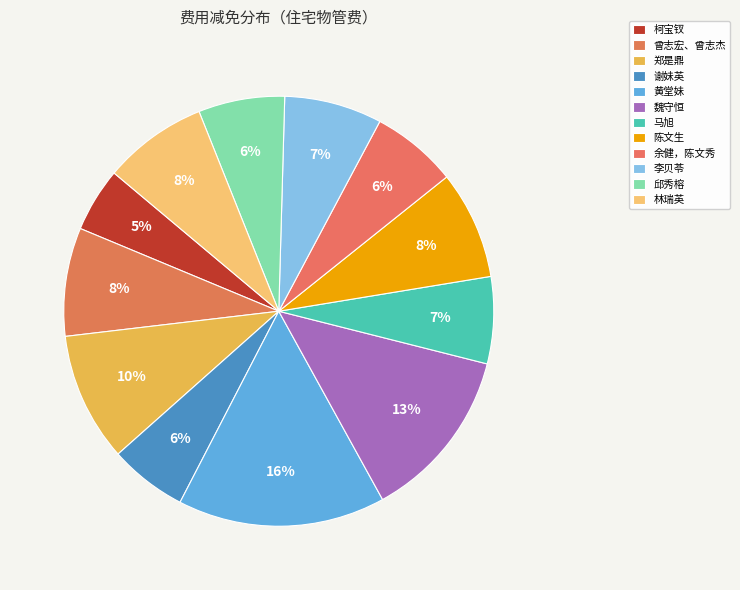

Is there any slice that represents more than half of the pie?

No